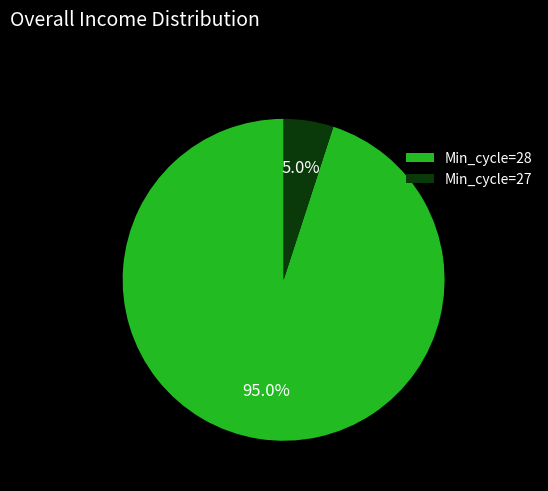

Is there a majority slice in this chart?

Yes